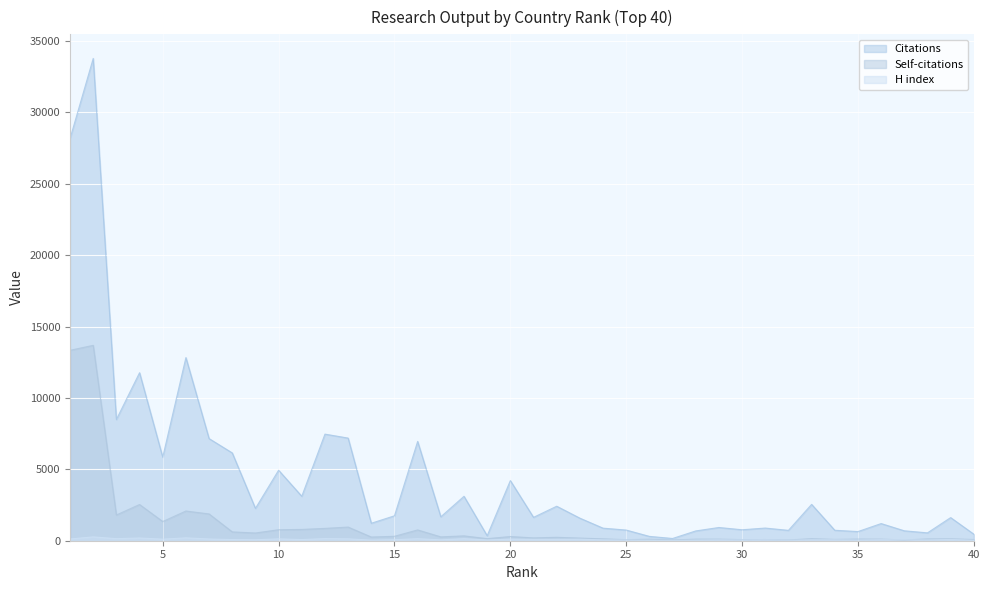

How many values in the Self-citations series exceed 239?

19